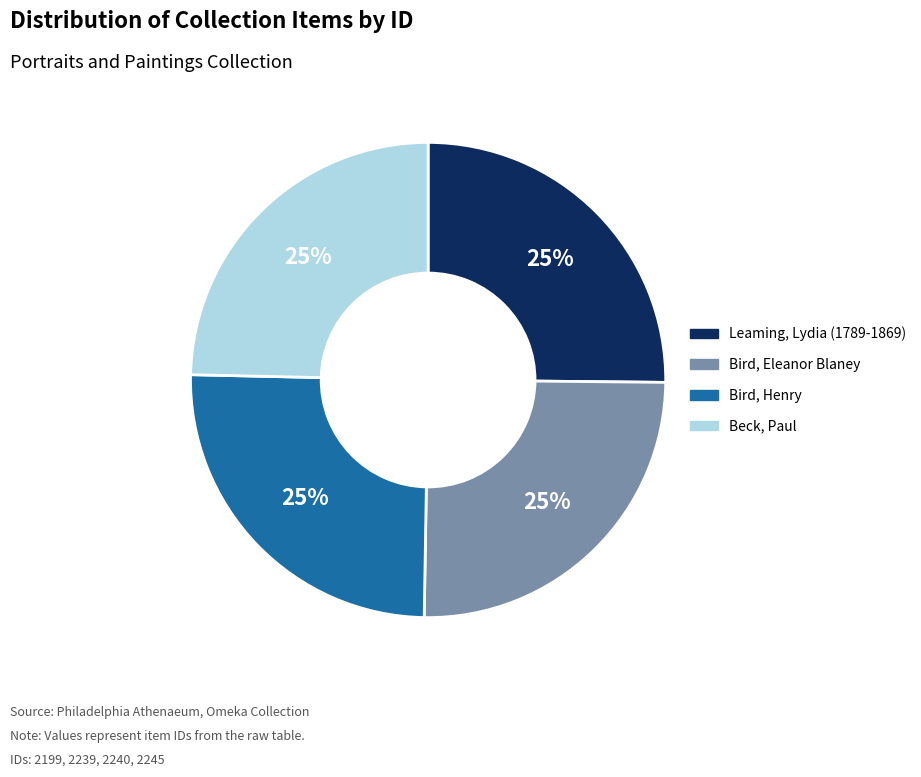

The Leaming, Lydia (1789-1869) slice represents 11% of the pie. True or false?

False